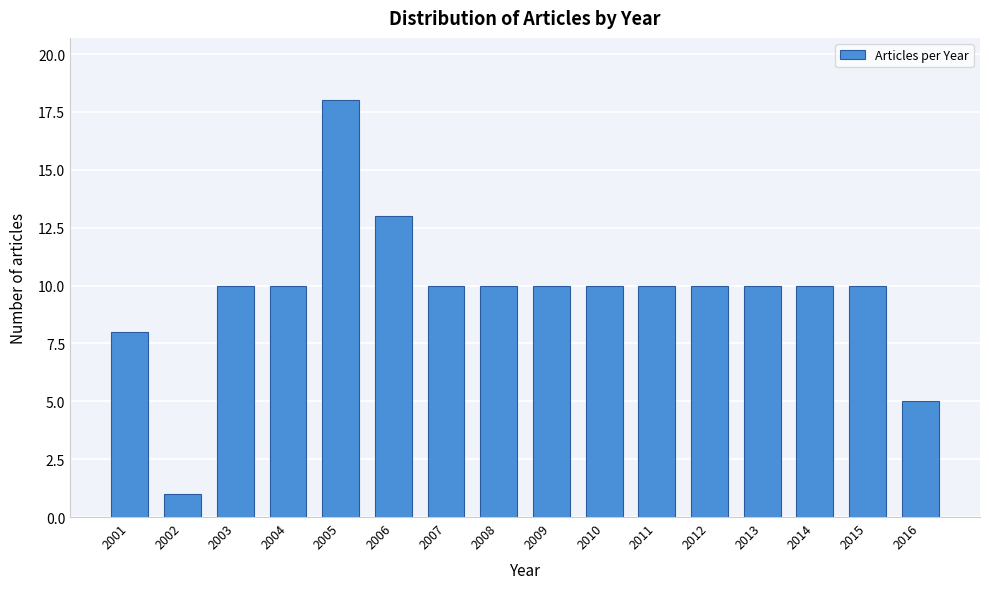

Reading left to right, extract all data points from this chart.

2001=8	2002=1	2003=10	2004=10	2005=18	2006=13	2007=10	2008=10	2009=10	2010=10	2011=10	2012=10	2013=10	2014=10	2015=10	2016=5